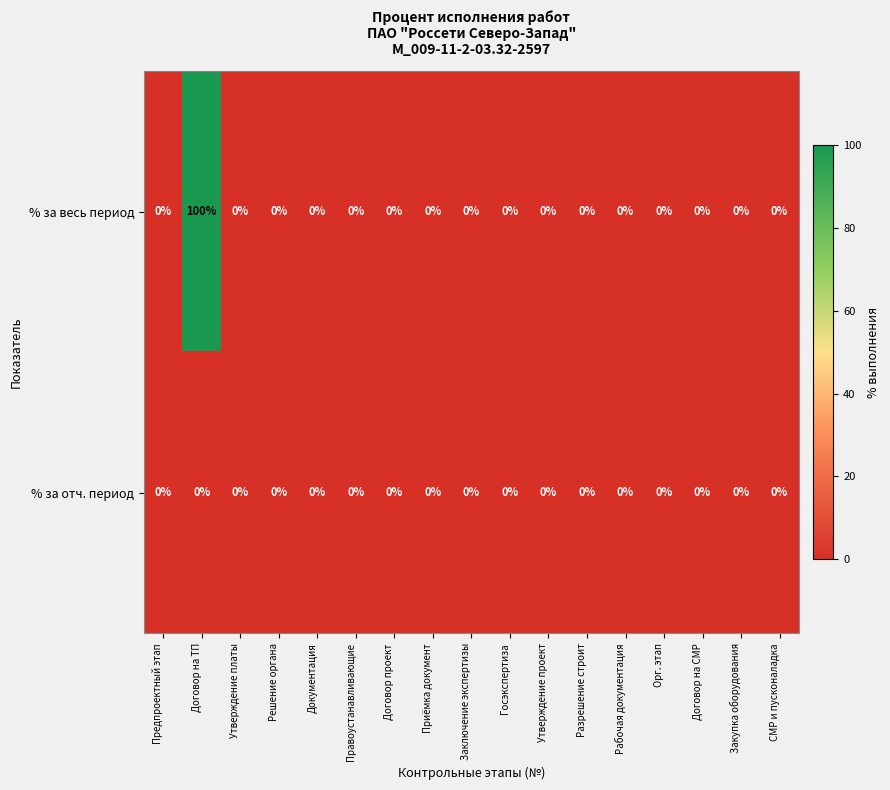

Rank the series by their average value, from highest to lowest.

% за весь период, % за отч. период